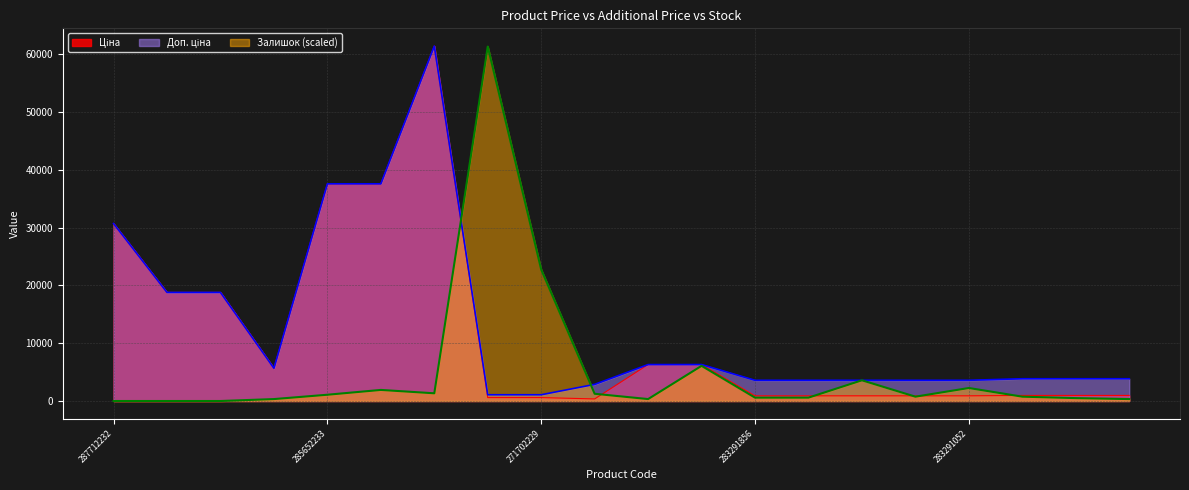

Where does the Ціна series first go above 963?

287712232